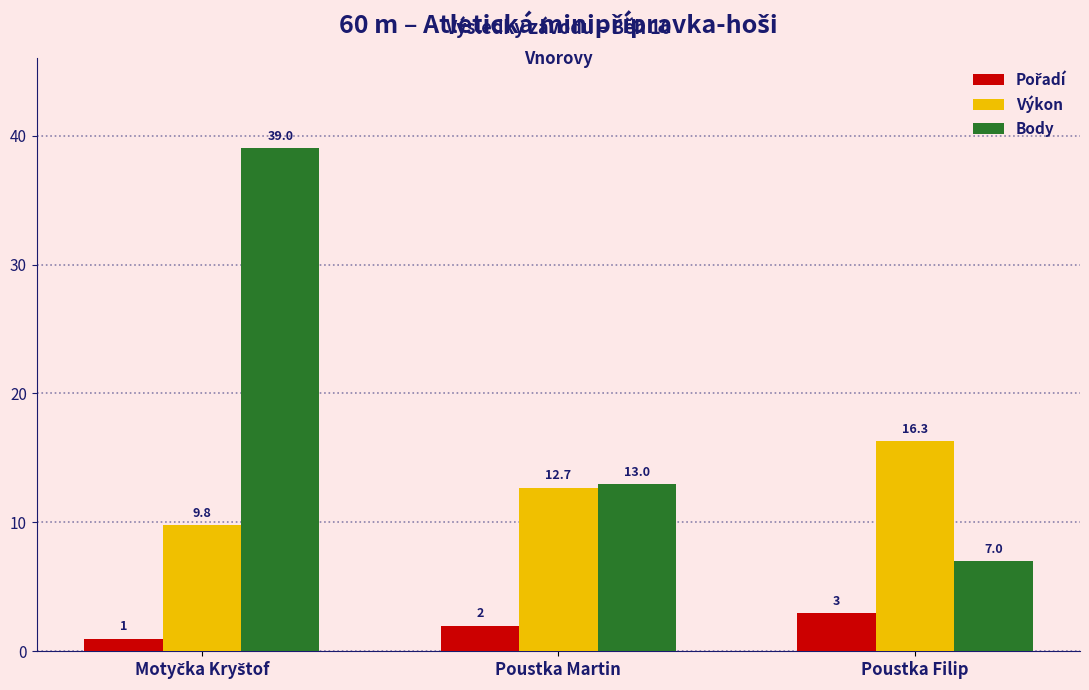

What is the difference between the maximum and minimum values in the Body series?

32.0